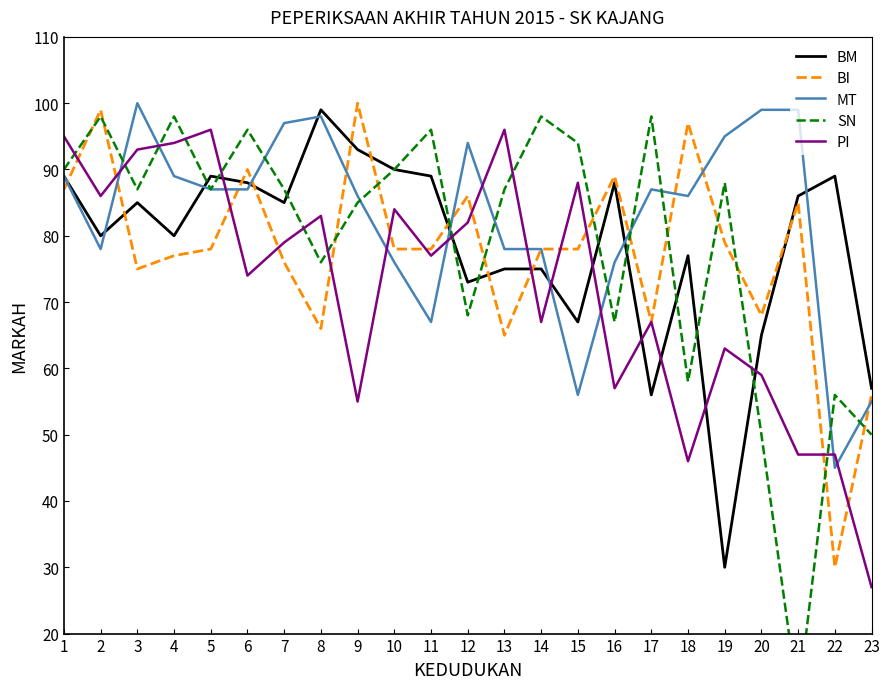

What is the greatest value displayed?

100